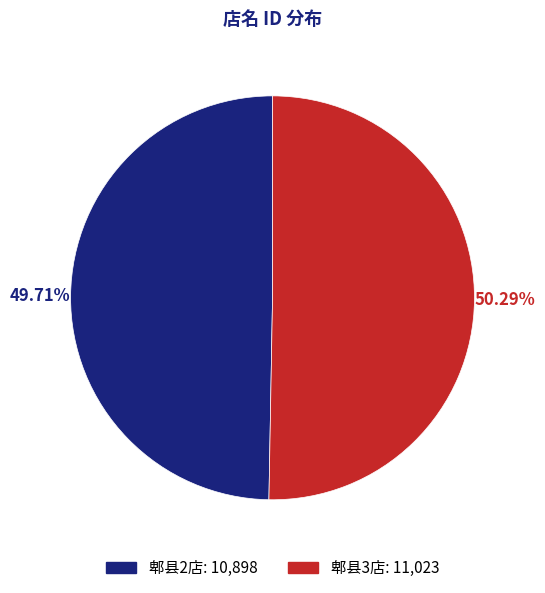

The 郫县2店 slice represents 50% of the pie. True or false?

True